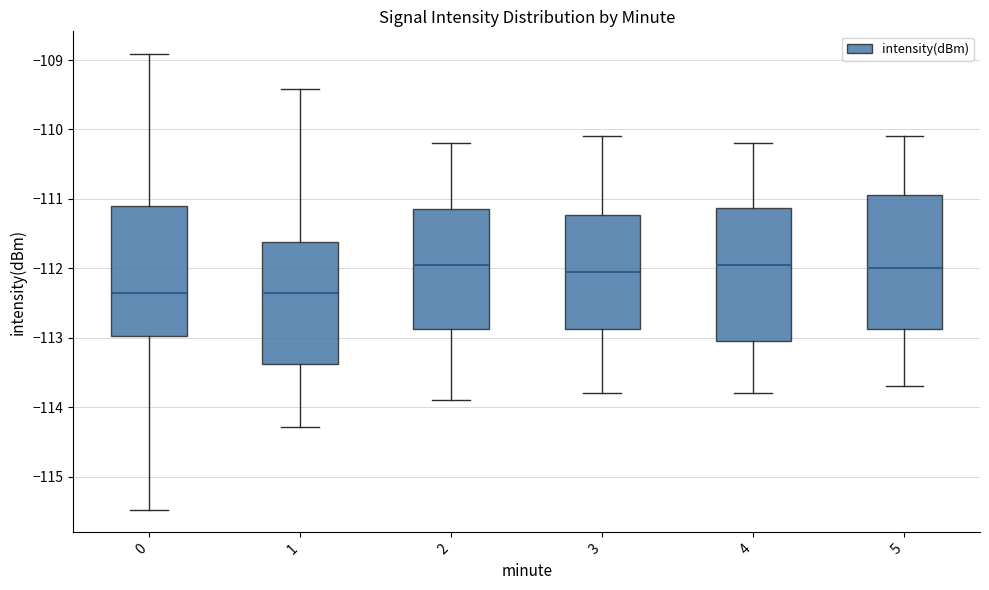

Where is the lower edge of the box at x = 3 on the y-axis? The values are not printed on the chart, so give them approximately, as read against the axis.

-112.9